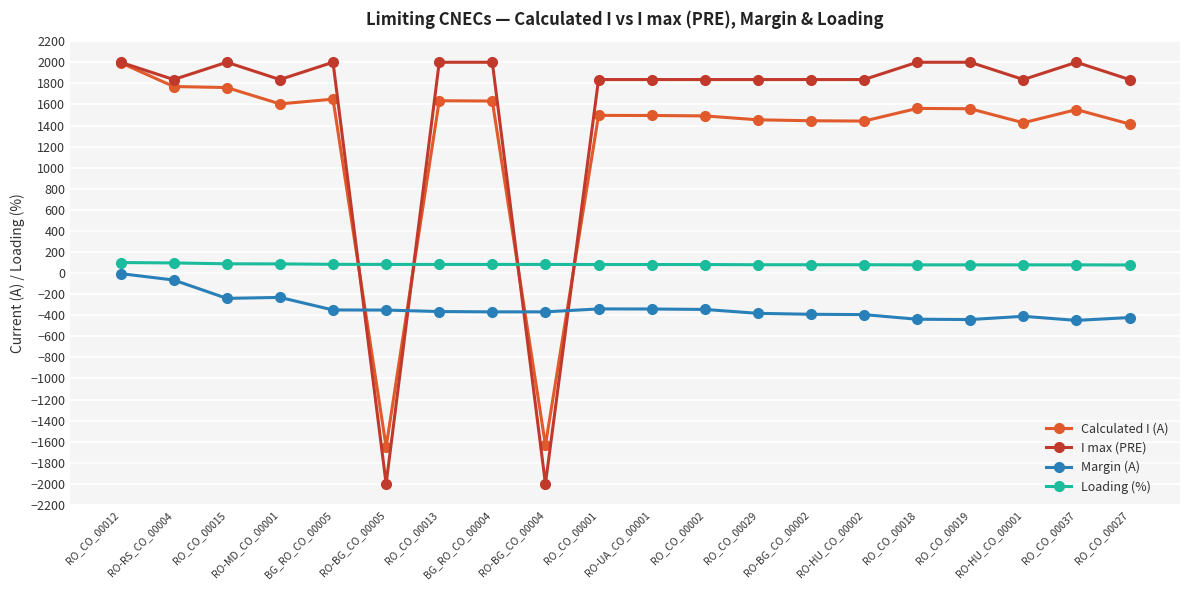

Rank the series at RO-HU_CO_00001 from highest to lowest value.

I max (PRE), Calculated I (A), Loading (%), Margin (A)